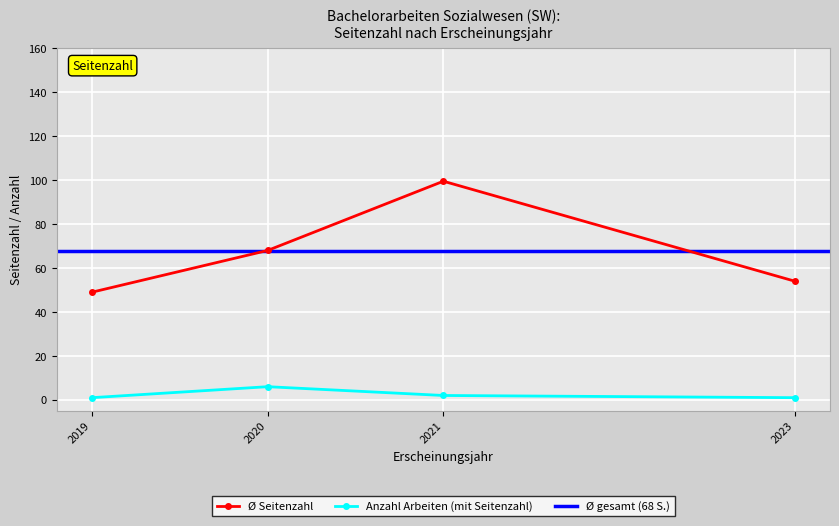

The value of Ø Seitenzahl at 2019 is 49.0. True or false?

True